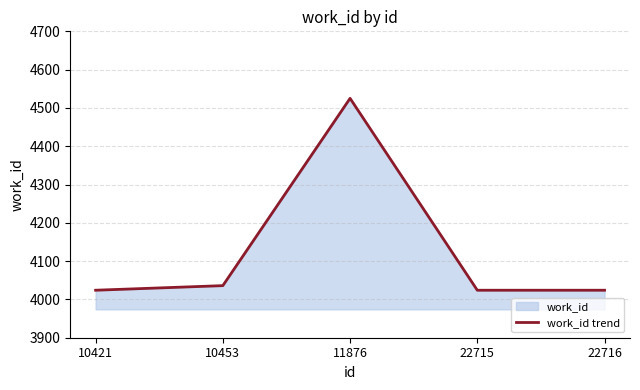

Reading left to right, what are all the values shown in this chart?

4024	4036	4525	4024	4024